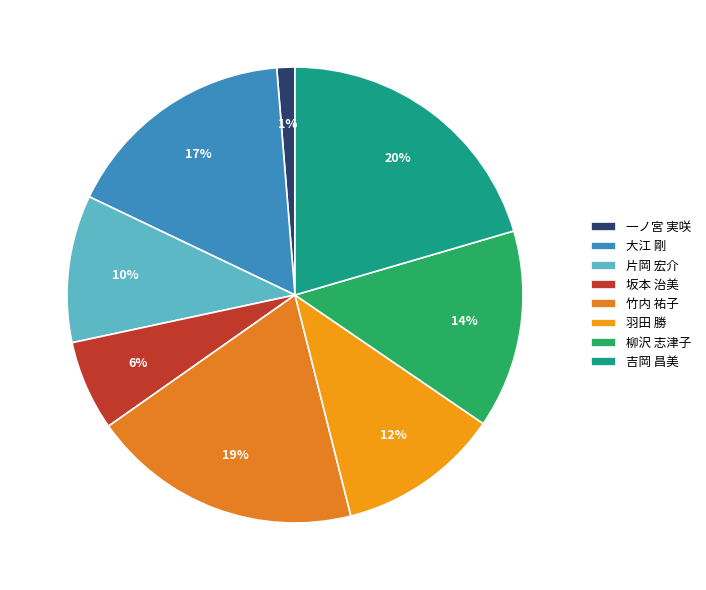

Count the number of slices in the pie.

8